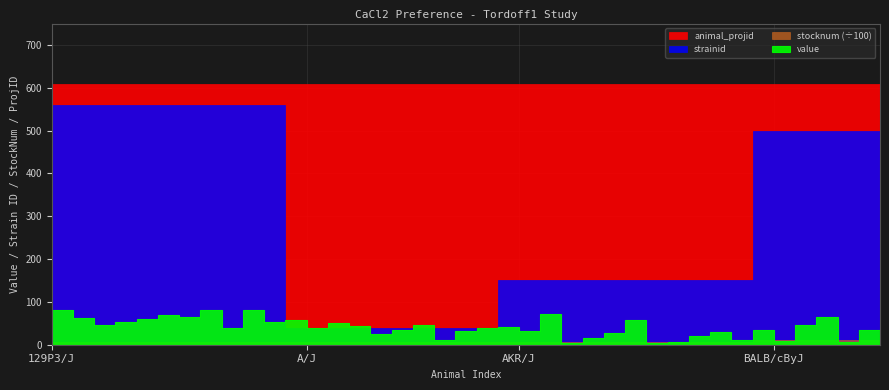

Reading left to right, list all the values displayed in this chart.

value: 80.0	81.1	61.9	45.9	52.5	60.0	69.4	64.4	81.7	38.1	80.8	54.1	58.3	38.4	50.9	44.1	25.6	33.3	46.1	11.0	31.8	38.9	42.3	33.1	72.1	4.5	14.9	27.6	56.7	5.0	5.2	21.4	30.5	10.4	35.2	9.2	46.4	64.3	6.9	34.8
stocknum: 690.0	690.0	690.0	690.0	690.0	690.0	690.0	690.0	690.0	690.0	690.0	690.0	646.0	646.0	646.0	646.0	646.0	646.0	646.0	646.0	646.0	646.0	648.0	648.0	648.0	648.0	648.0	648.0	648.0	648.0	648.0	648.0	648.0	648.0	1026.0	1026.0	1026.0	1026.0	1026.0	1026.0
strainid: 56.0	56.0	56.0	56.0	56.0	56.0	56.0	56.0	56.0	56.0	56.0	56.0	4.0	4.0	4.0	4.0	4.0	4.0	4.0	4.0	4.0	4.0	15.0	15.0	15.0	15.0	15.0	15.0	15.0	15.0	15.0	15.0	15.0	15.0	50.0	50.0	50.0	50.0	50.0	50.0
animal_projid: 61.0	61.0	61.0	61.0	61.0	61.0	61.0	61.0	61.0	61.0	61.0	61.0	61.0	61.0	61.0	61.0	61.0	61.0	61.0	61.0	61.0	61.0	61.0	61.0	61.0	61.0	61.0	61.0	61.0	61.0	61.0	61.0	61.0	61.0	61.0	61.0	61.0	61.0	61.0	61.0